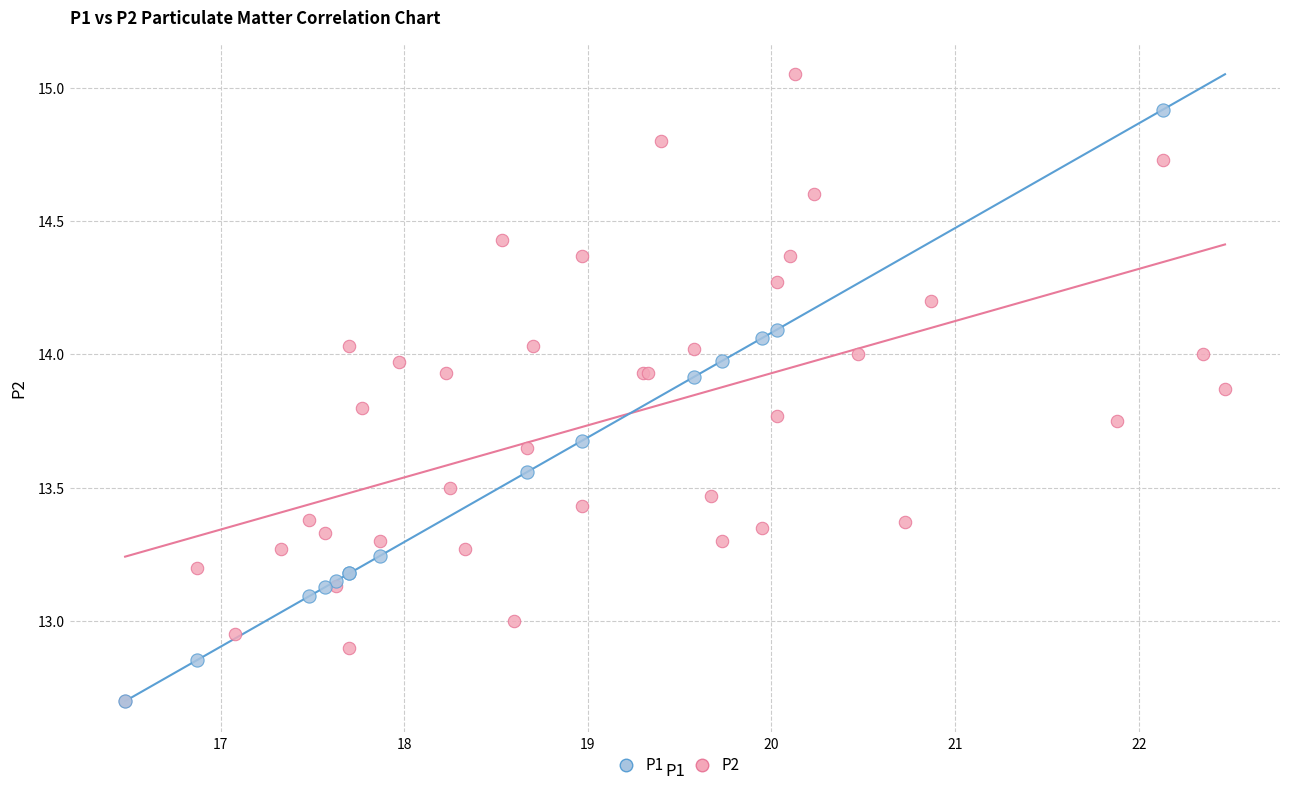

Which series reaches the maximum Y coordinate?

P2